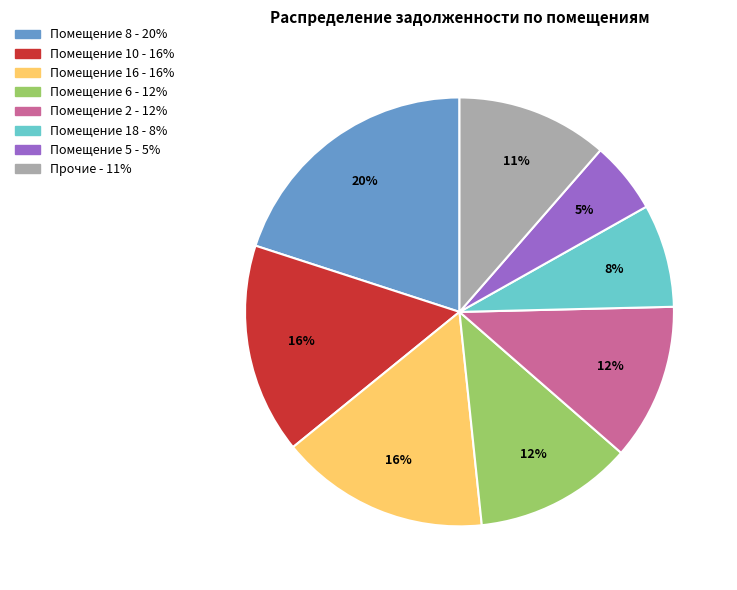

Does any single category account for the majority?

No